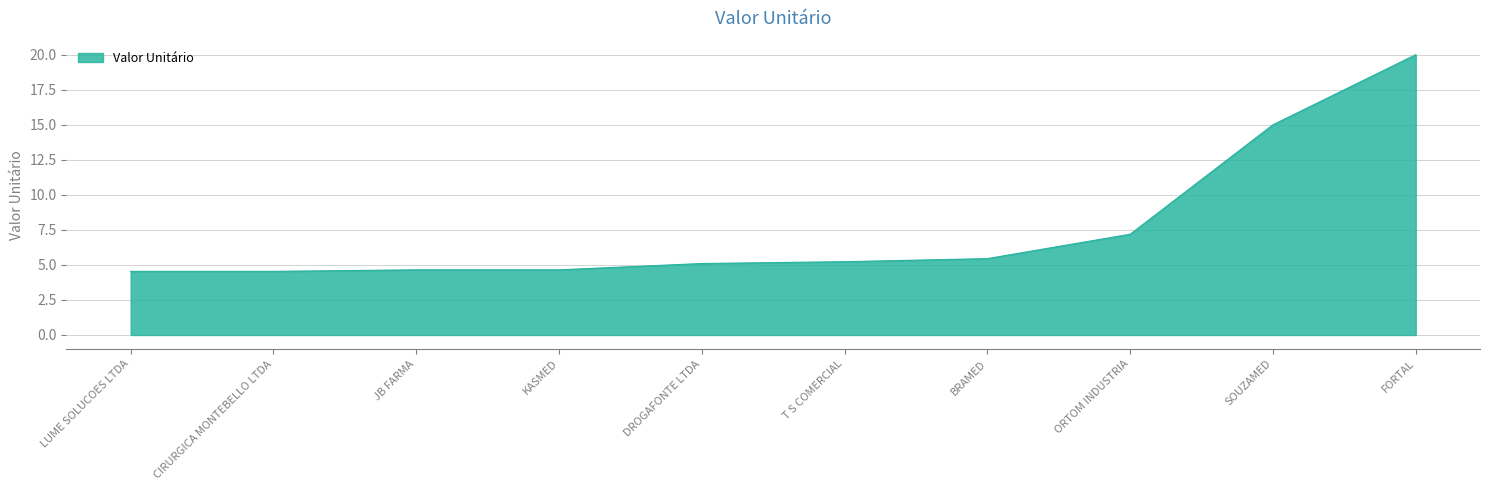

What position from the right is ORTOM INDUSTRIA?

3